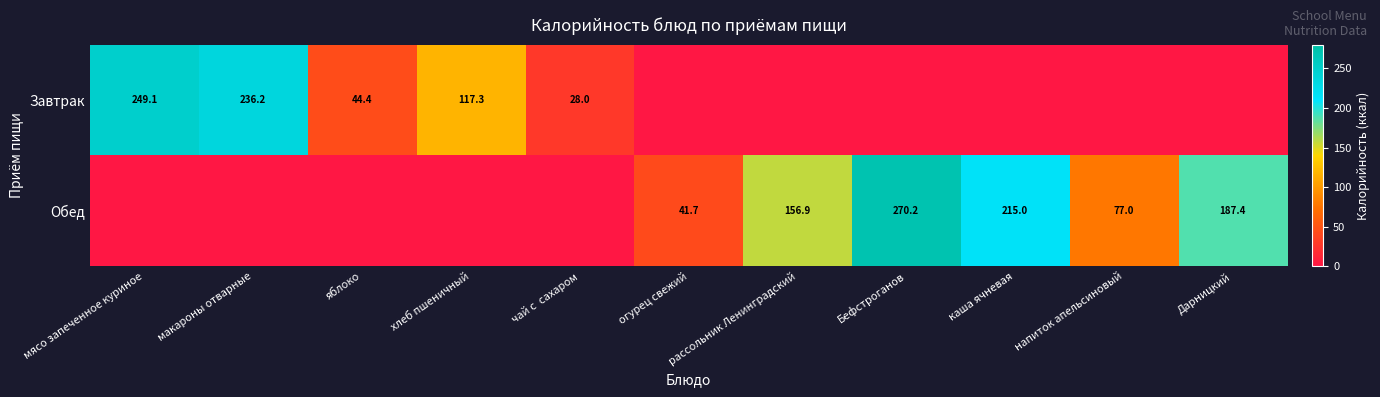

What is the sum of the Обед values at рассольник Ленинградский and огурец свежий?

198.6